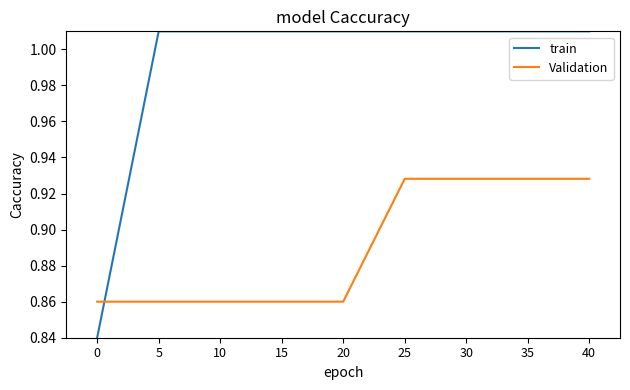

What is the sum of the Validation values at 15 and 40?

1.8